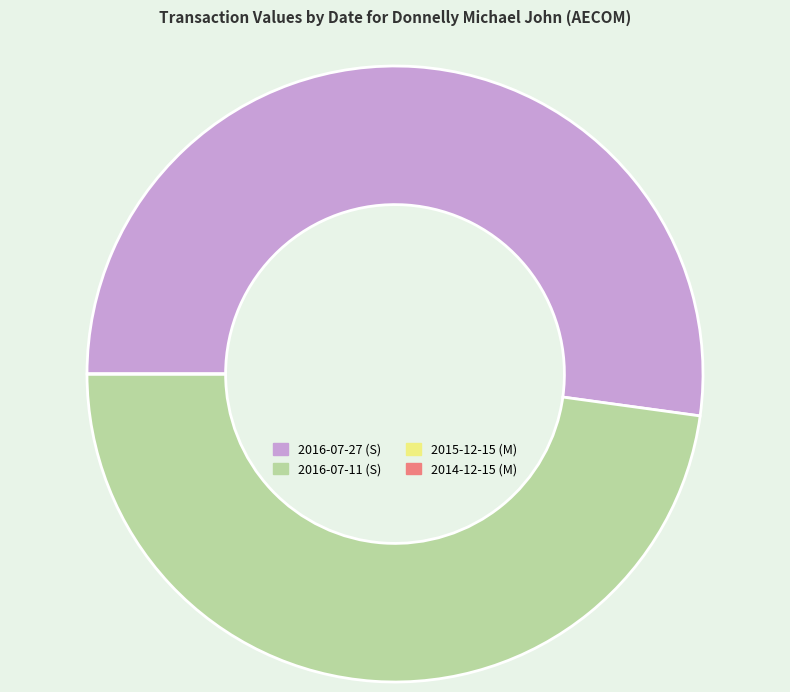

Is it true that 2016-07-11 (S) is 48% of the pie?

True